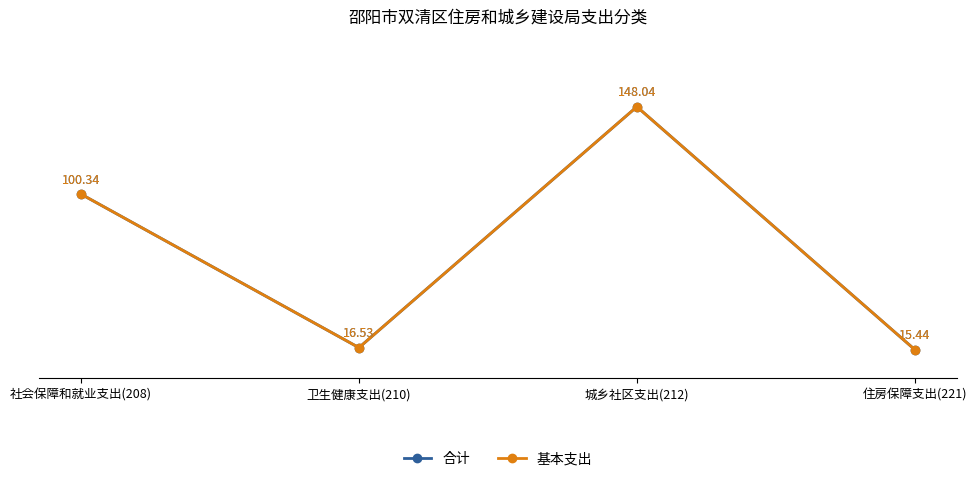

Which category has the lowest value across all series?

住房保障支出(221)